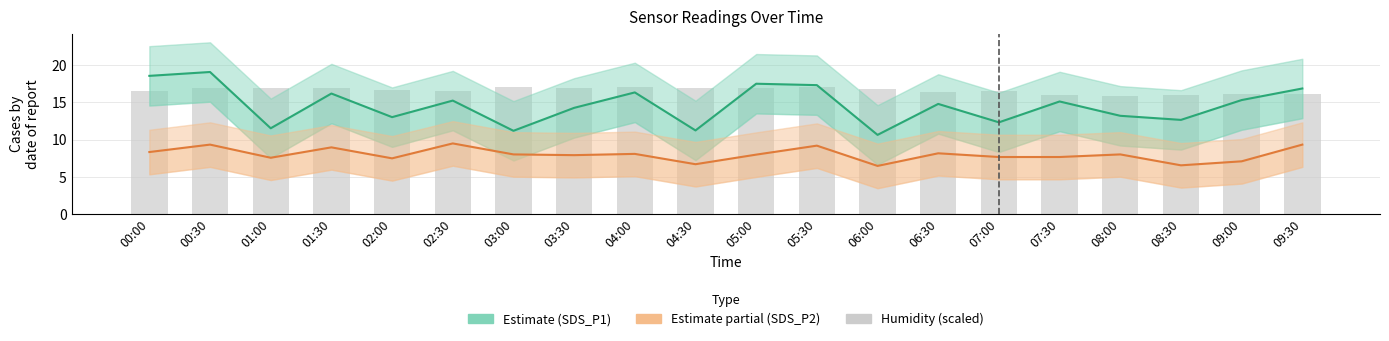

What is the label of the 14th bar from the right?

03:00